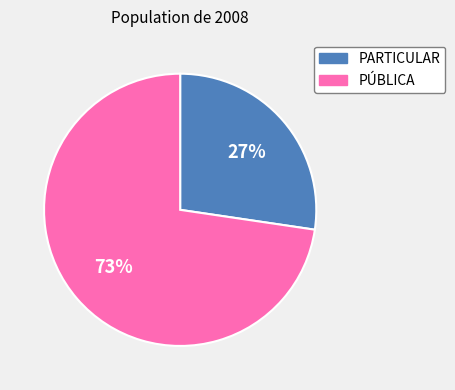

The PARTICULAR slice represents 27% of the pie. True or false?

True